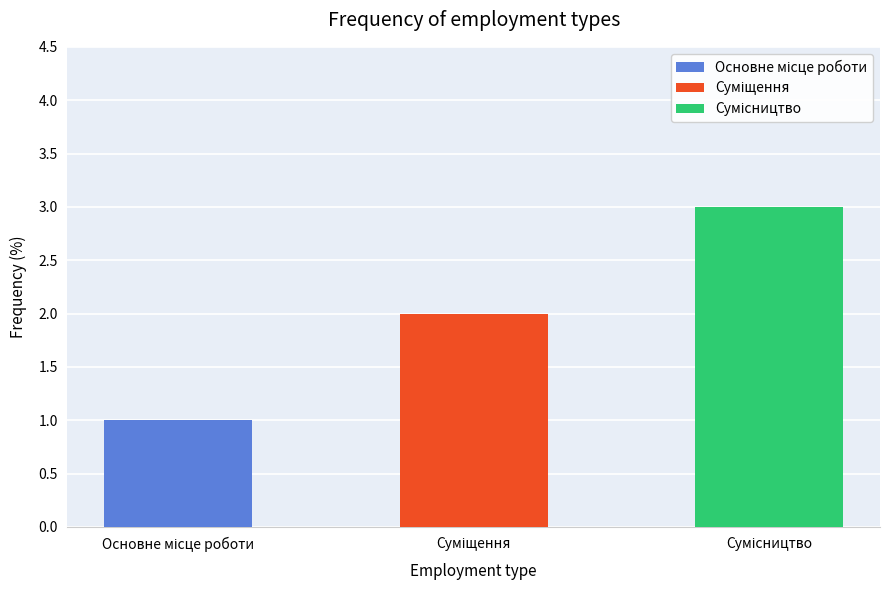

List the labels in order of value, largest first.

Сумісництво, Суміщення, Основне місце роботи